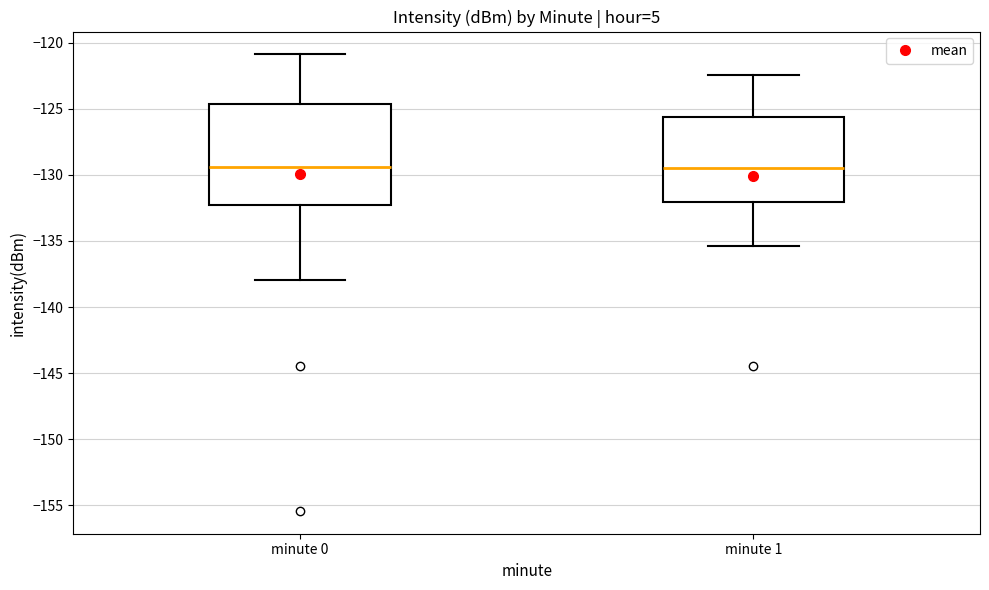

Reading left to right, transcribe this box plot: for each box, give where its median line is, the range the box spans, and where its two whiskers end, as read against the y-axis. The values are not printed on the chart, so give them approximately, as read against the axis.

minute 0: median -129.5, box -132.5 to -124.5, whiskers -138.0 to -121.0
minute 1: median -129.5, box -132.0 to -125.5, whiskers -135.5 to -122.5